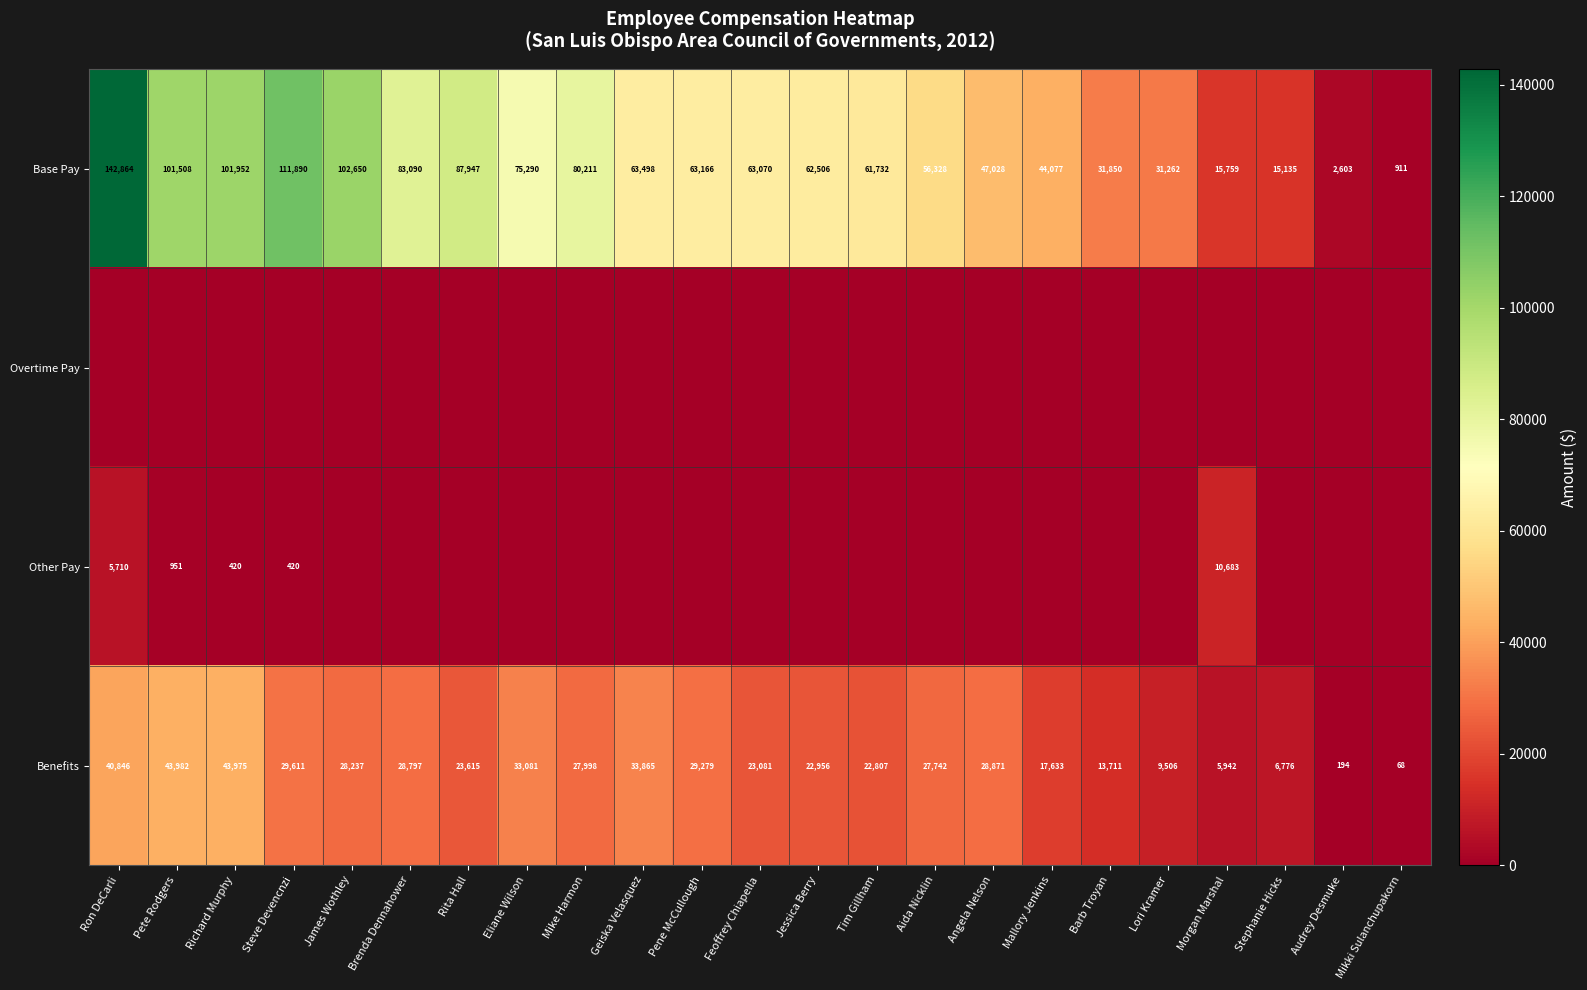

What is the approximate value of Base Pay at Jessica Berry, to the nearest 10?

62510